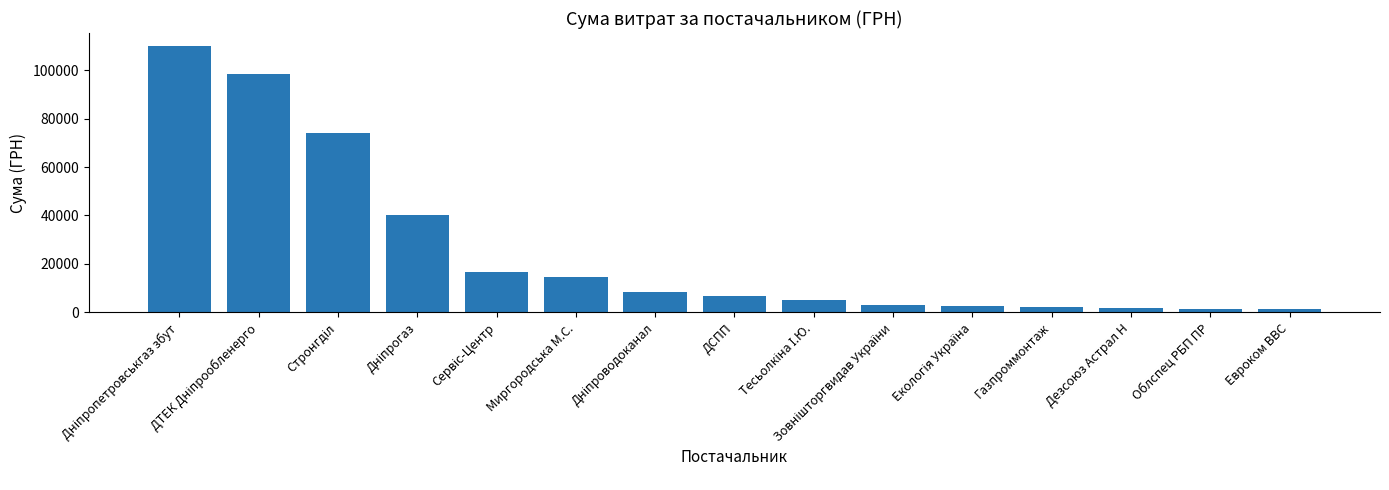

What is the minimum value shown in the chart?

1200.0